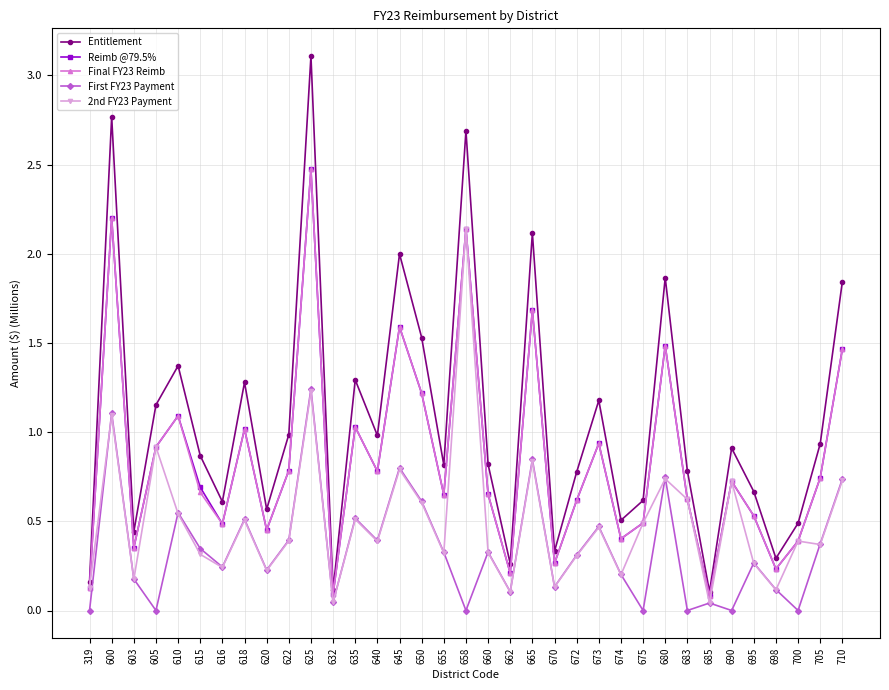

Where is the first local minimum for Reimb @79.5%?

603